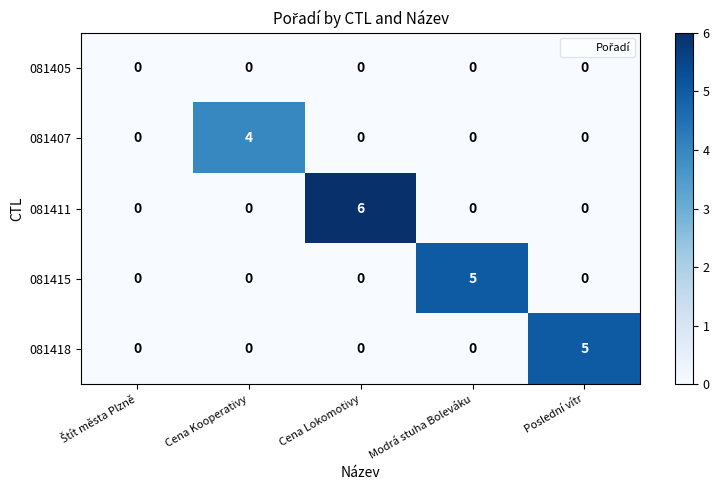

Reading left to right, what are all the values shown in this chart?

081405: 0	0	0	0	0
081407: 0	4	0	0	0
081411: 0	0	6	0	0
081415: 0	0	0	5	0
081418: 0	0	0	0	5